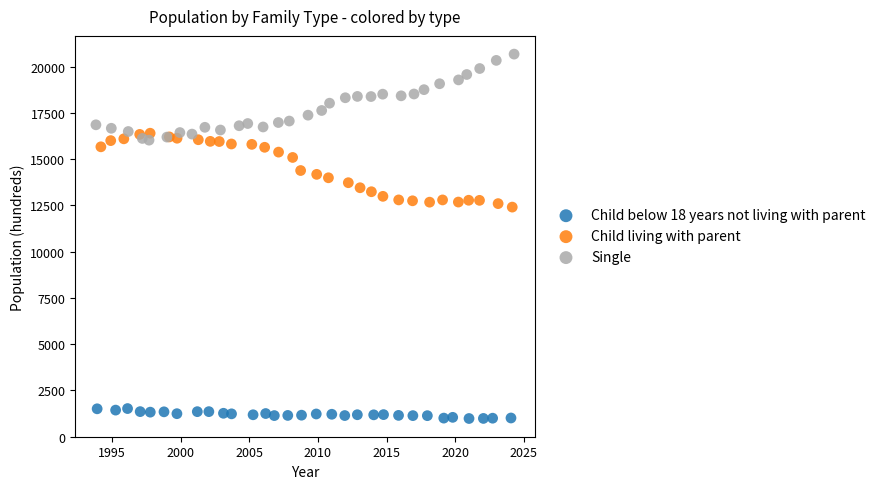

Which series reaches the minimum Y coordinate?

Child below 18 years not living with parent